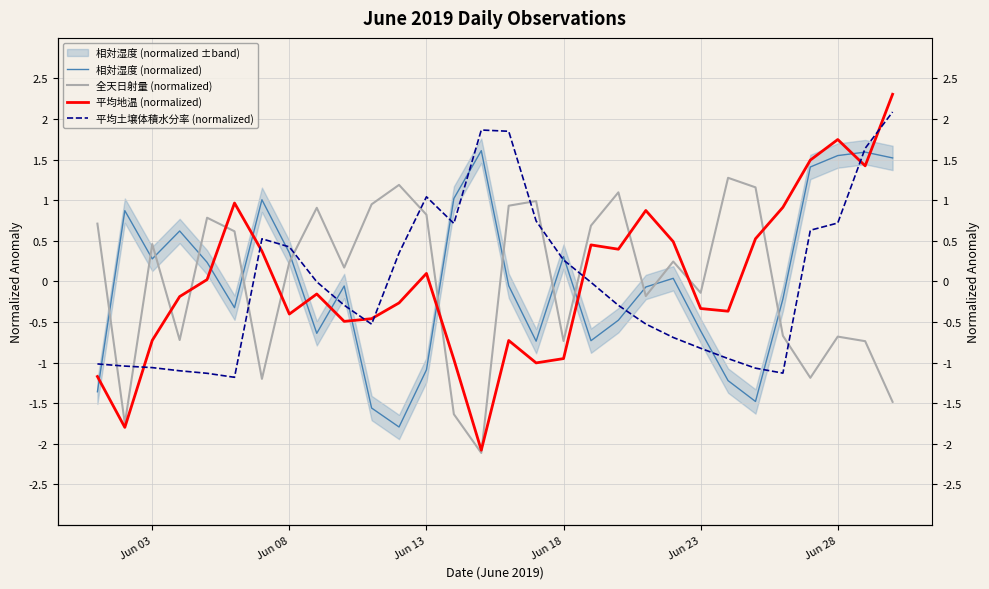

Which series ends up on top after the final intersection of 相対湿度 (normalized) and 平均地温 (normalized)?

平均地温 (normalized)